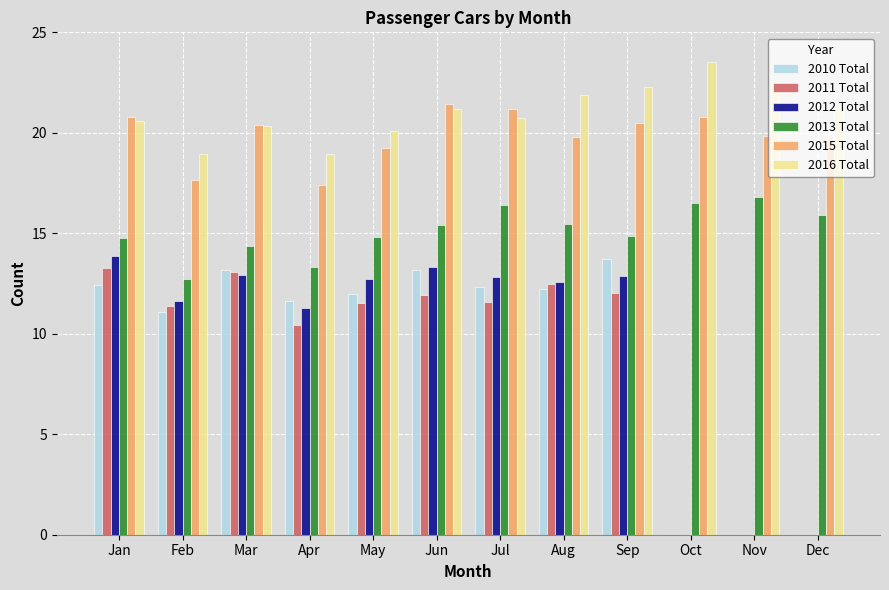

Between Apr and Jun, which series saw the biggest shift?

2015 Total